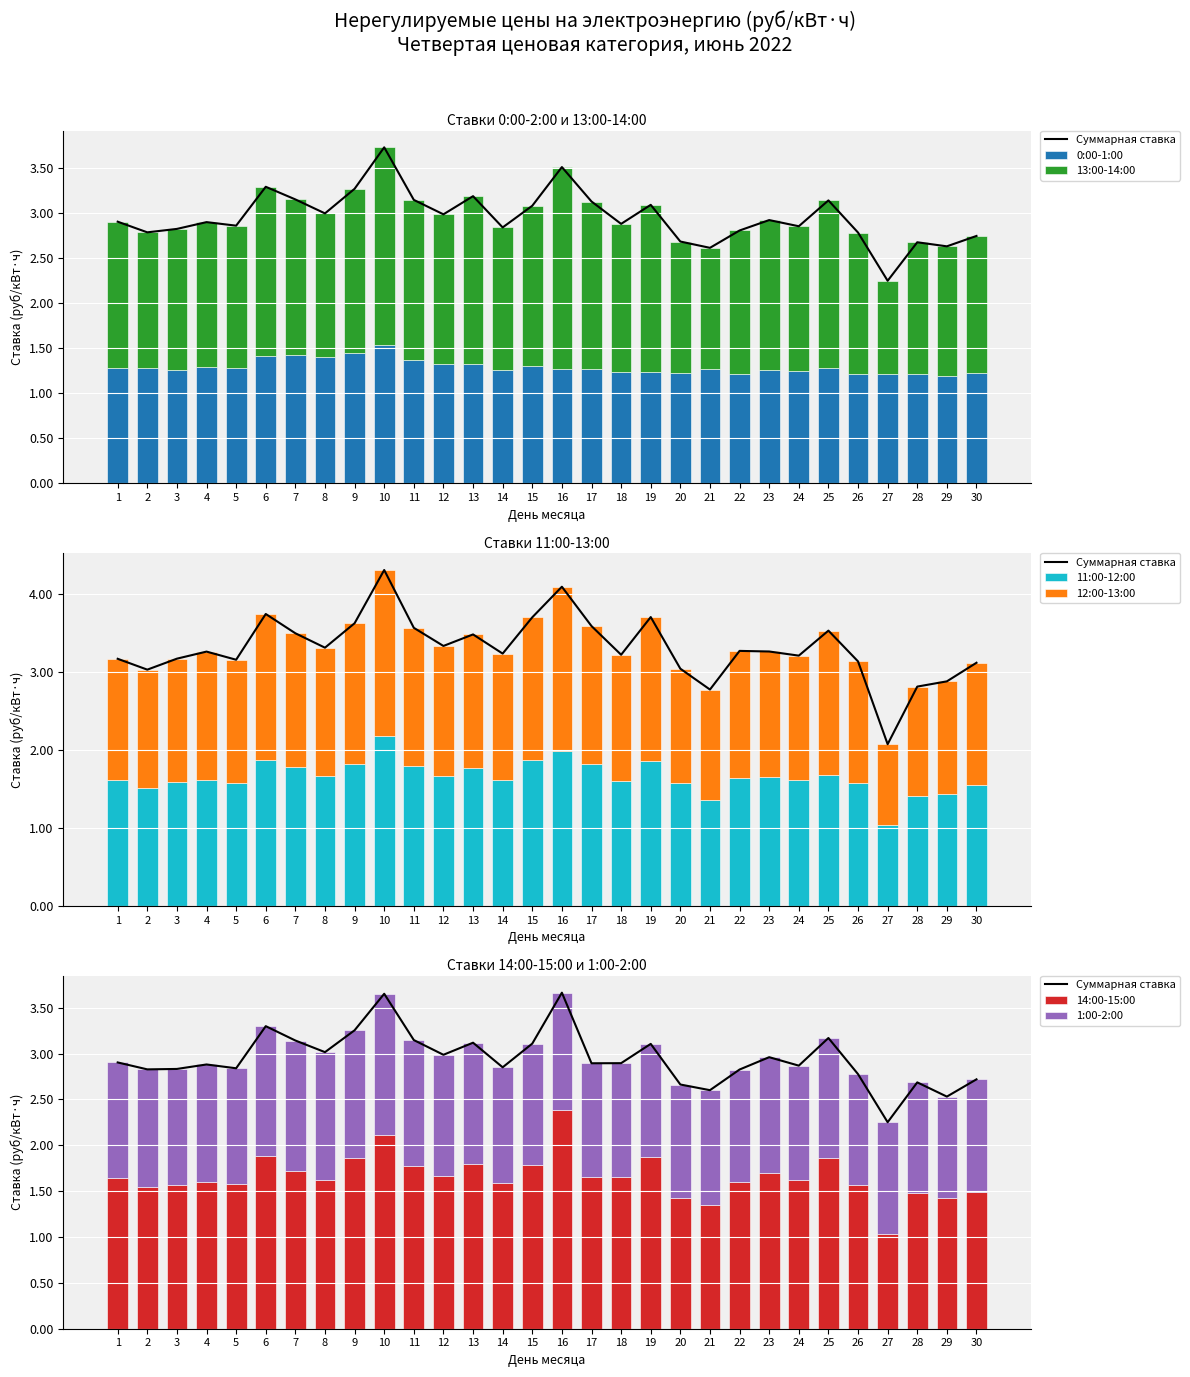

What is the sum of all 11:00-12:00 values?

49.8